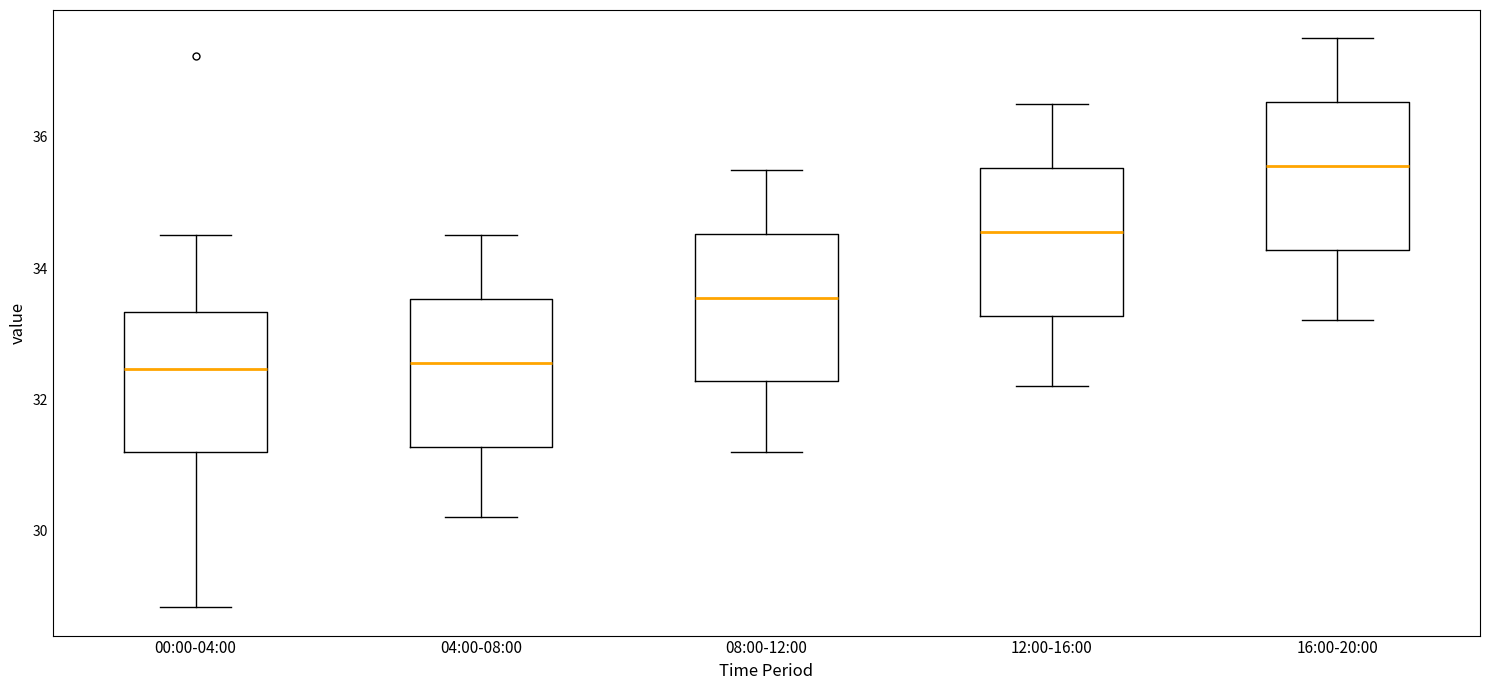

Reading left to right, transcribe this box plot: for each box, give where its median line is, the range the box spans, and where its two whiskers end, as read against the y-axis. The values are not printed on the chart, so give them approximately, as read against the axis.

00:00-04:00: median 32.4, box 31.2 to 33.4, whiskers 28.8 to 34.6
04:00-08:00: median 32.6, box 31.2 to 33.6, whiskers 30.2 to 34.6
08:00-12:00: median 33.6, box 32.2 to 34.6, whiskers 31.2 to 35.6
12:00-16:00: median 34.6, box 33.2 to 35.6, whiskers 32.2 to 36.6
16:00-20:00: median 35.6, box 34.2 to 36.6, whiskers 33.2 to 37.6